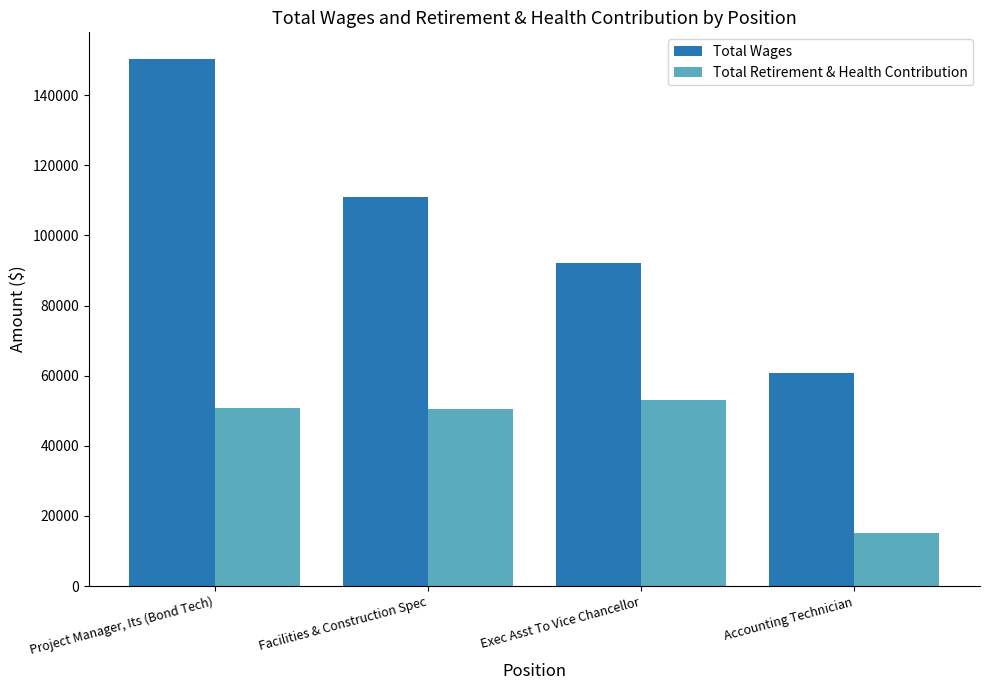

Read the Total Wages value at Exec Asst To Vice Chancellor, to the nearest 10.

92080